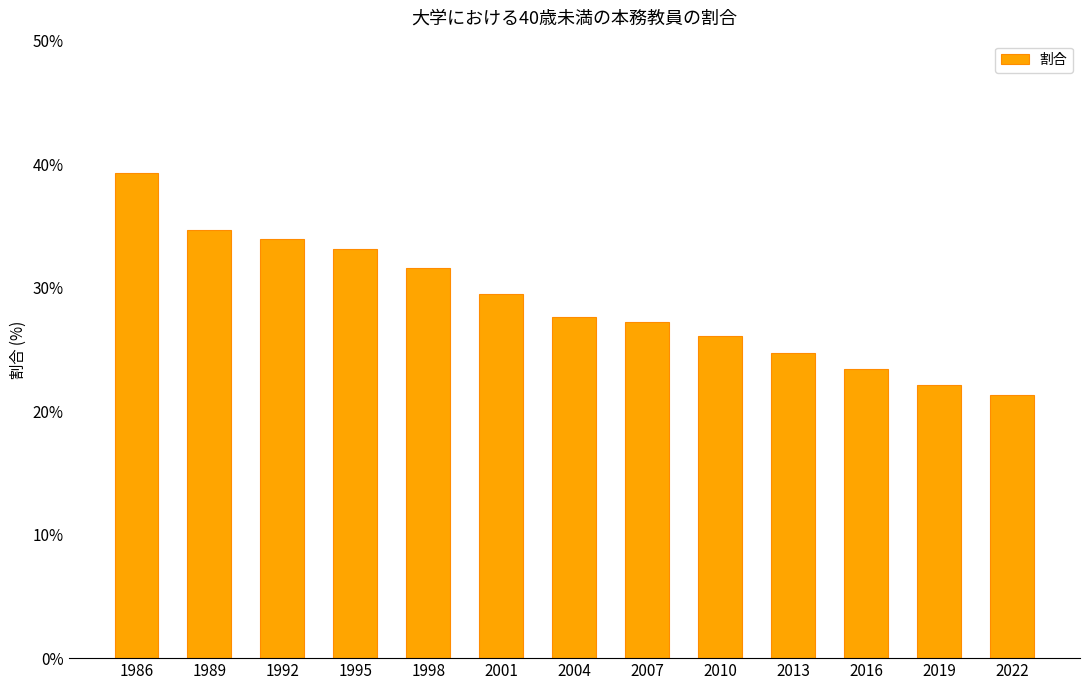

Rank the categories by value from highest to lowest.

1986, 1989, 1992, 1995, 1998, 2001, 2004, 2007, 2010, 2013, 2016, 2019, 2022